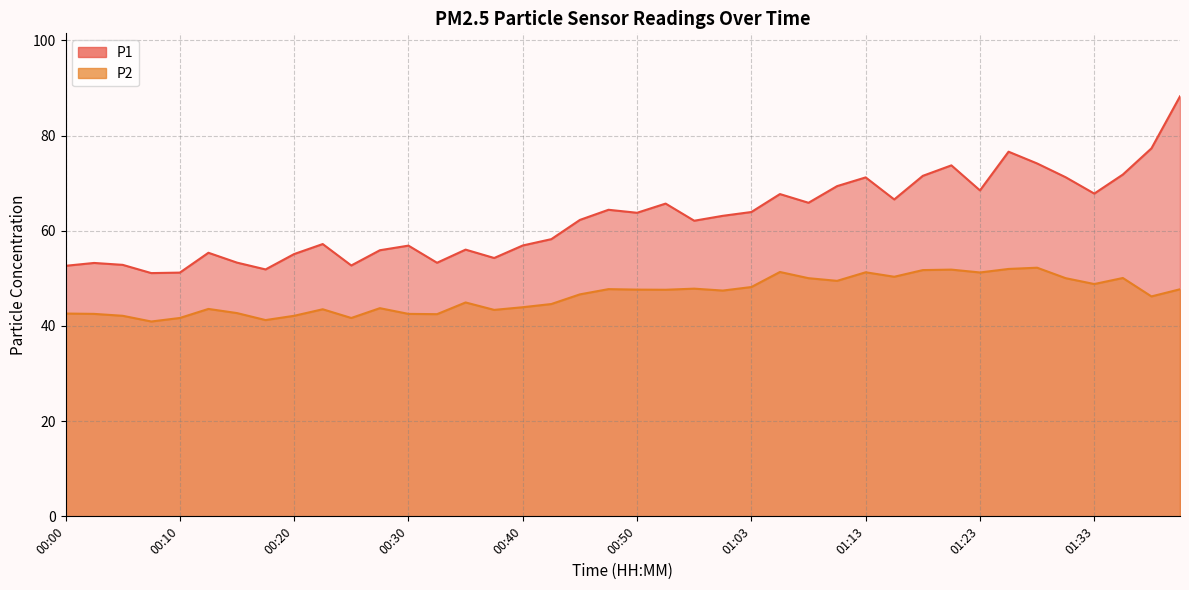

What is the lowest value of the P1 series?

51.1